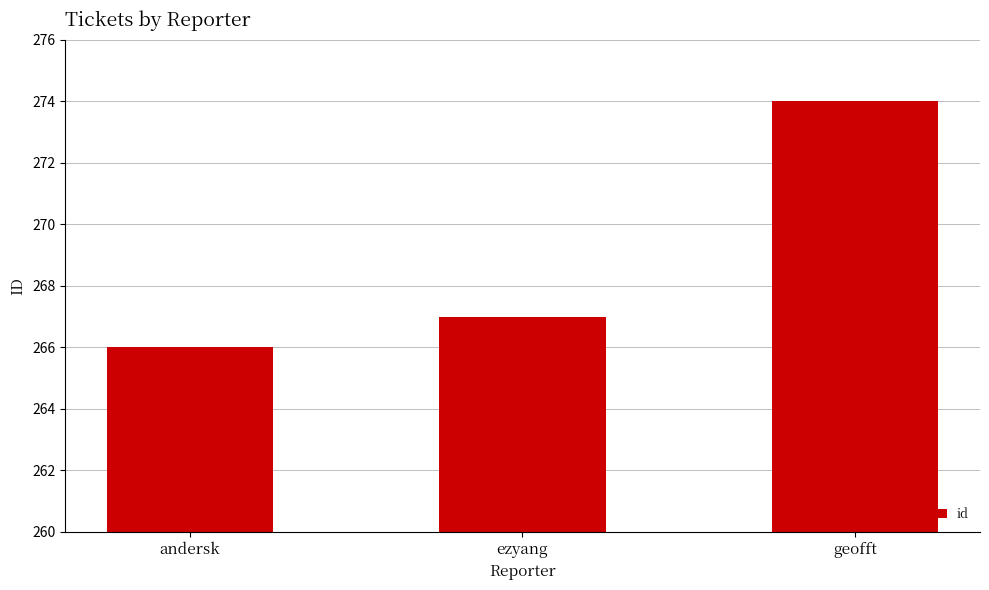

Are the bars grouped side by side (vs. stacked)?

No